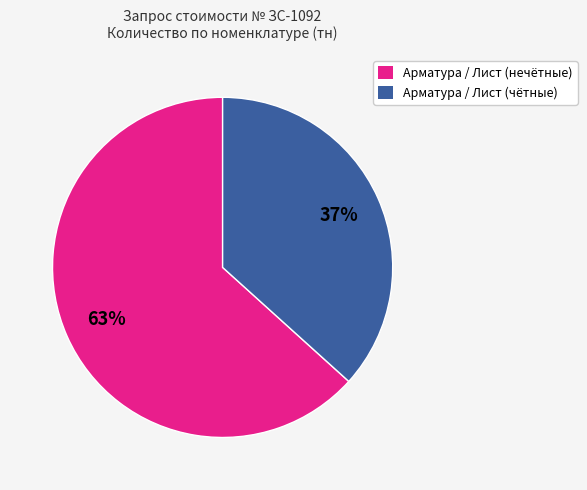

Does any single category account for the majority?

Yes